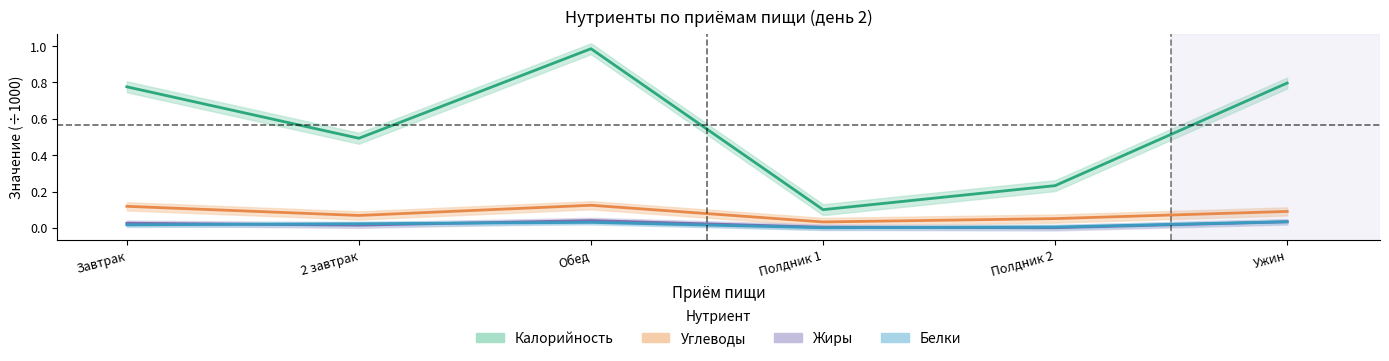

Which has a higher value, 2 завтрак or Обед?

Обед